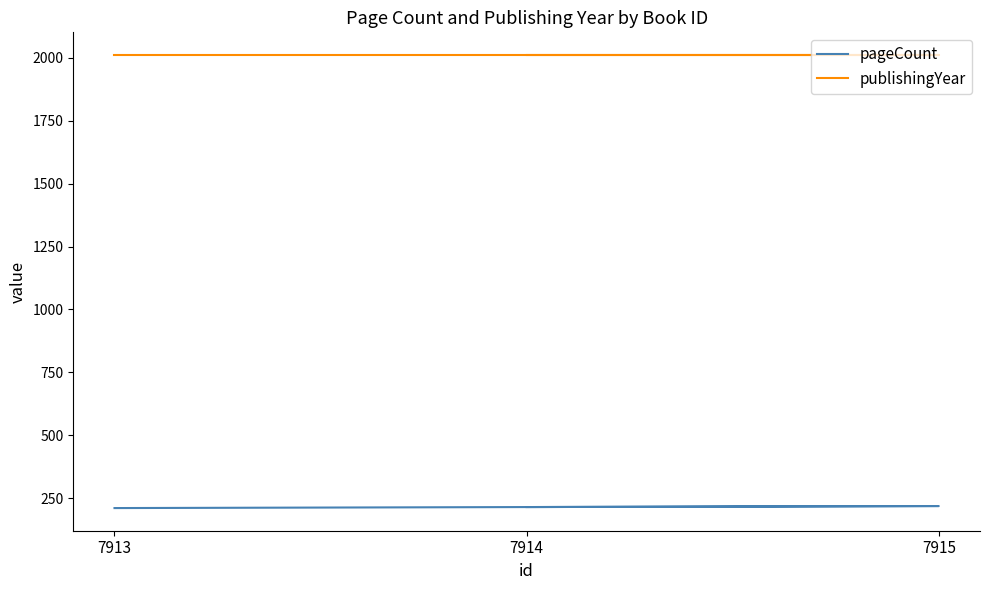

Between 7915 and 7913, which is larger?

7915